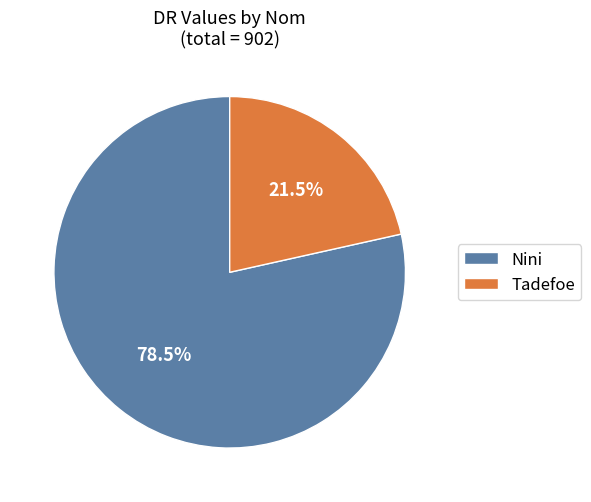

Between Nini and Tadefoe, which is larger?

Nini